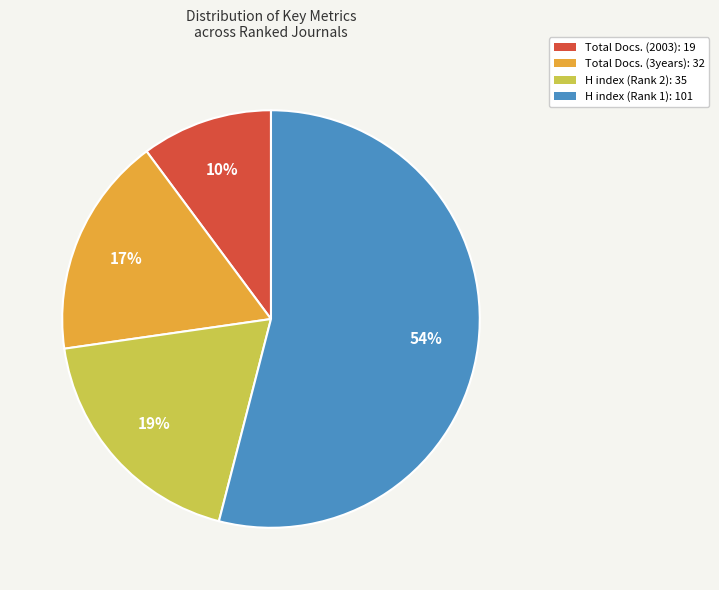

Is the sum of Total Docs. (3years): 32 and H index (Rank 1): 101 greater than half?

Yes